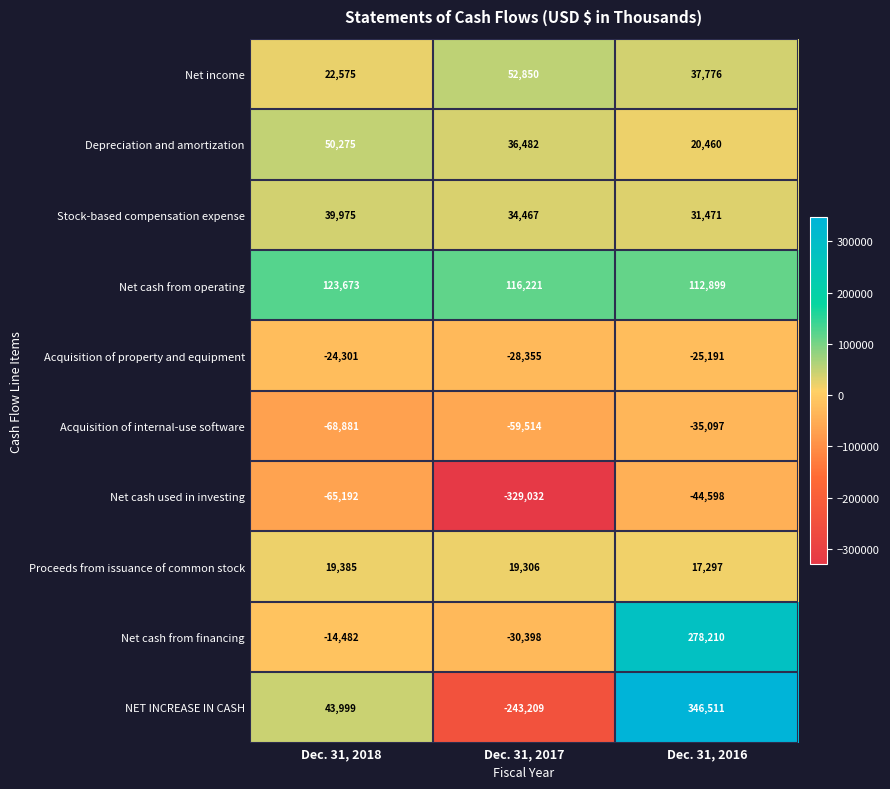

The Net cash used in investing series shows -131666 at Dec. 31, 2017. True or false?

False